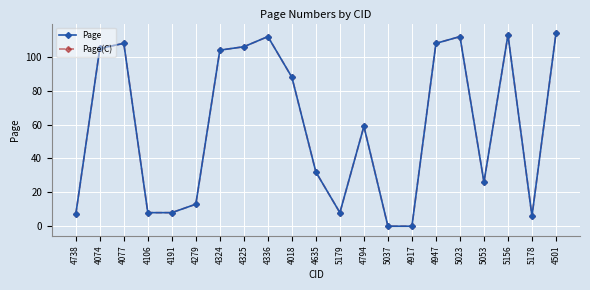

In Page(C), how many points are higher than both neighbors (excluding endpoints)?

5